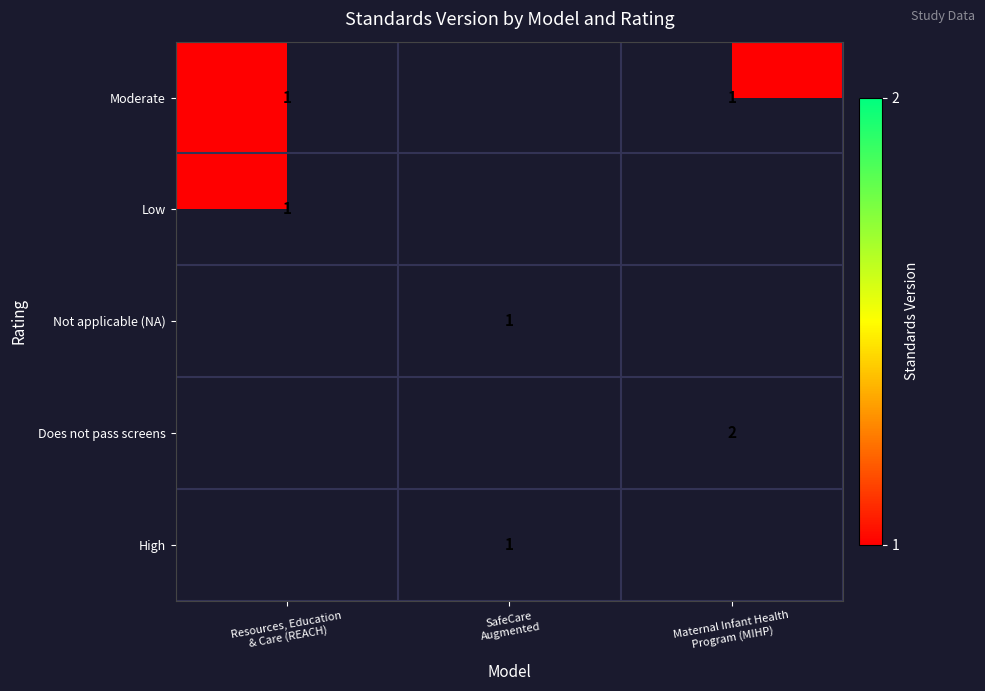

How many positive values does the Low series have?

1